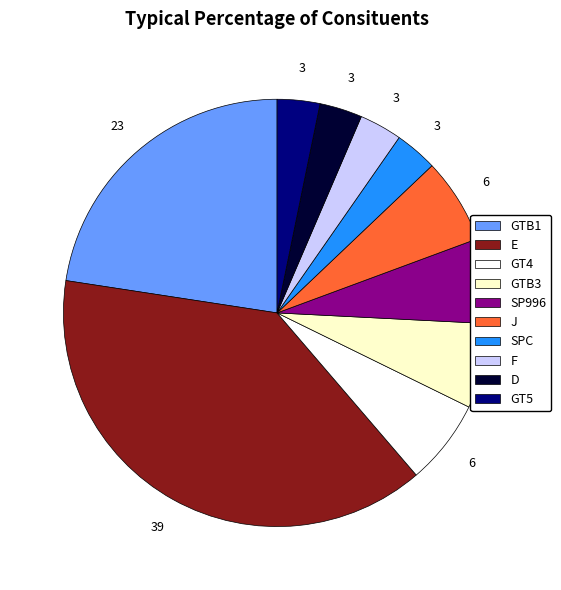

Is it true that SPC is 3% of the pie?

True